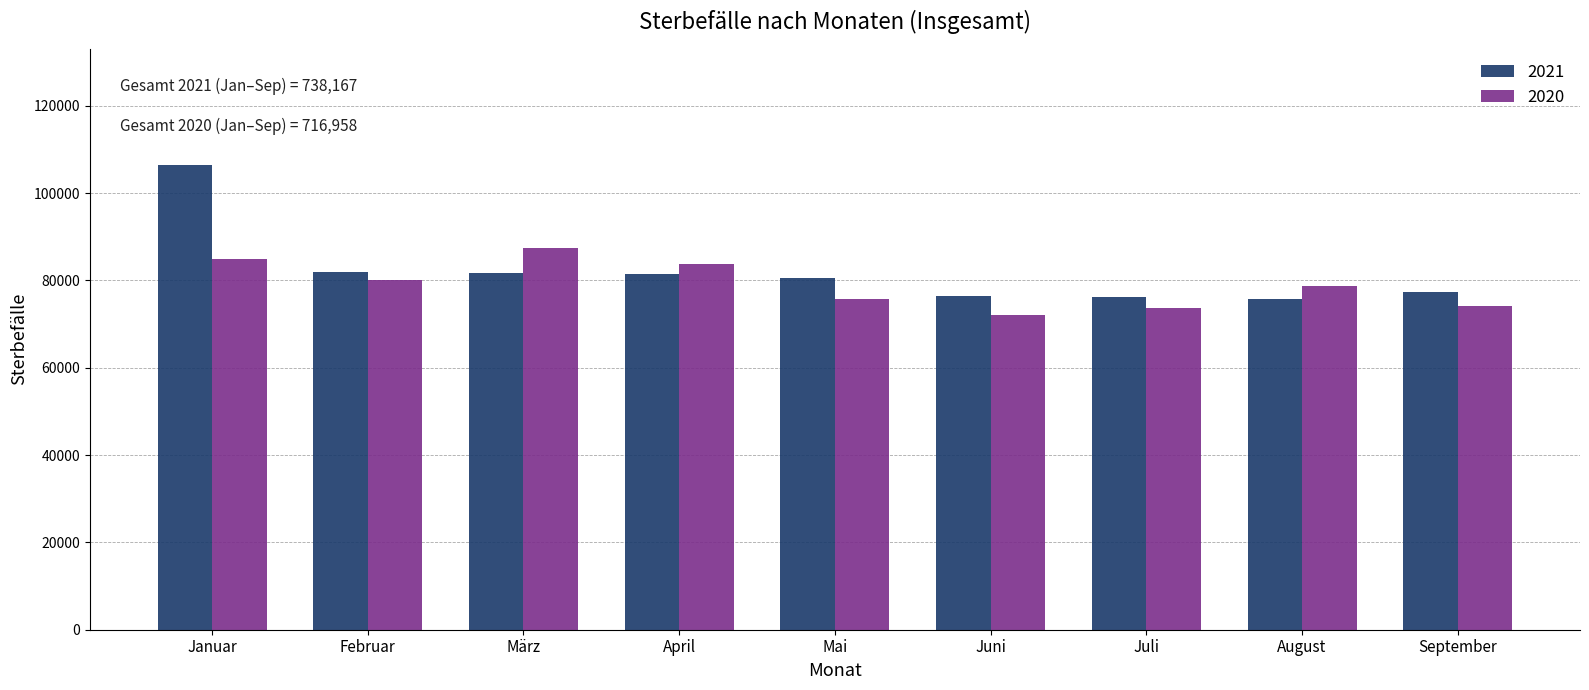

What is the difference between the maximum and minimum values in the 2021 series?

30740